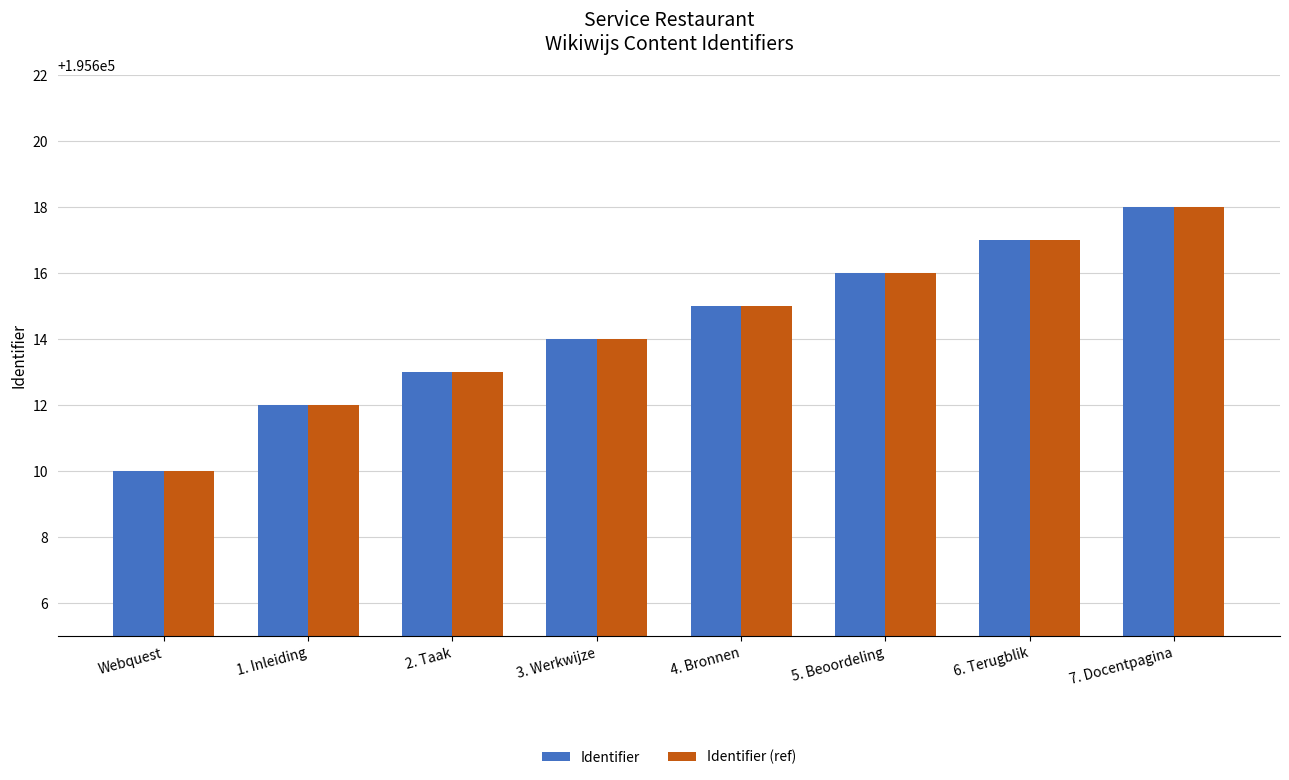

How many bars are there in each group?

2